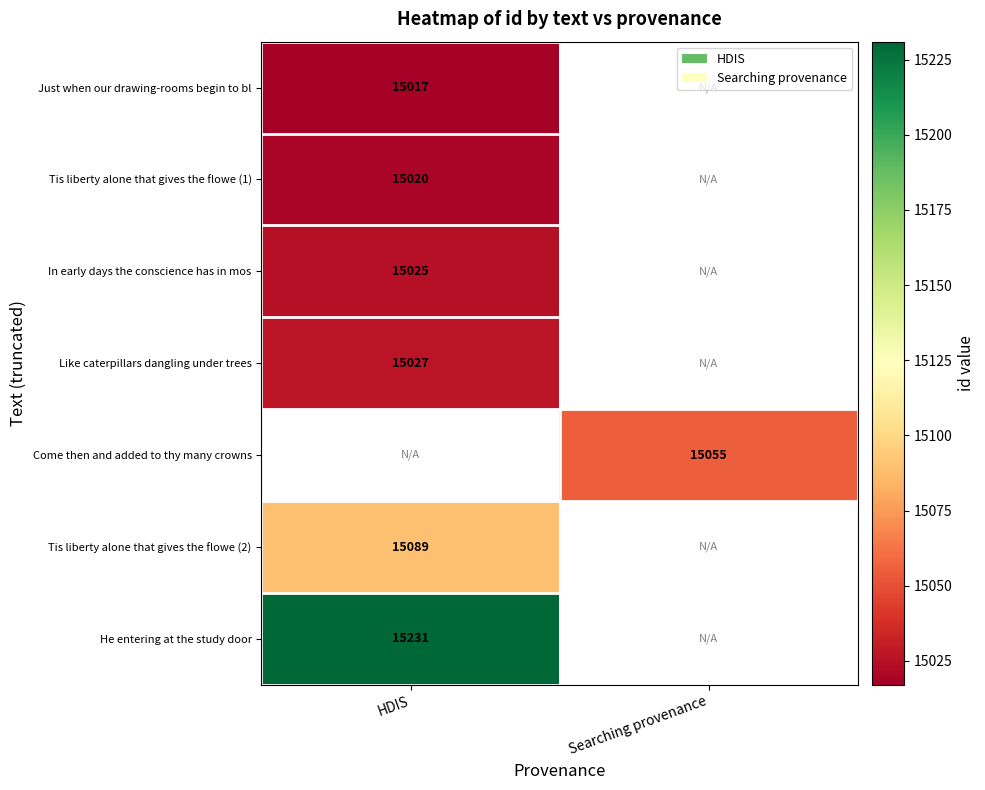

True or false: Tis liberty alone that gives the flowe (1) has a value of 19613 at HDIS.

False